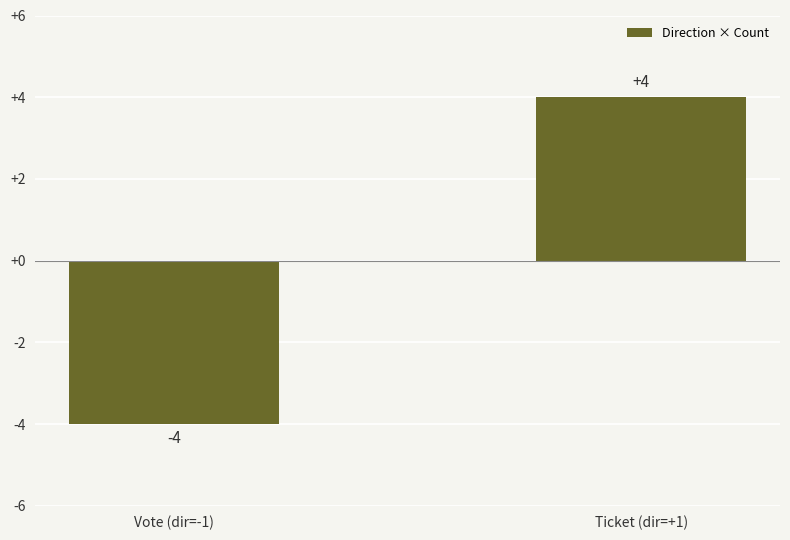

What is the value of the 2nd bar from the left?

4